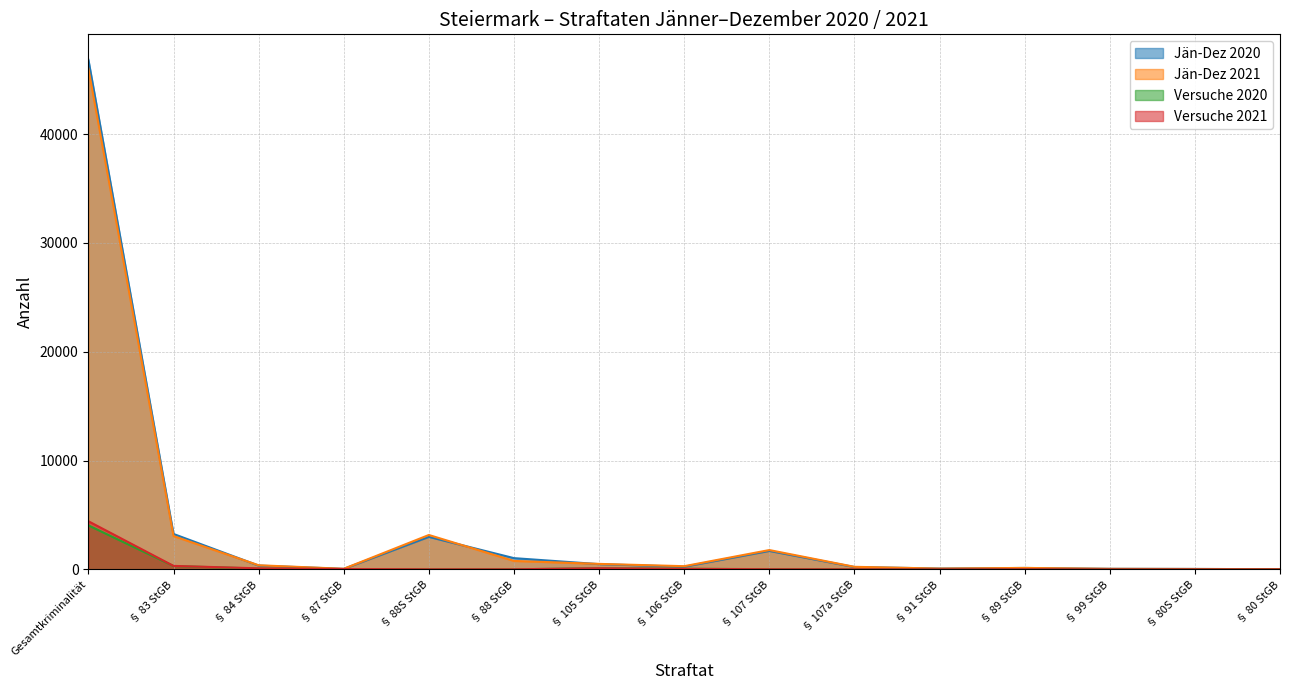

What is the label of the 2nd point from the left?

§ 83 StGB